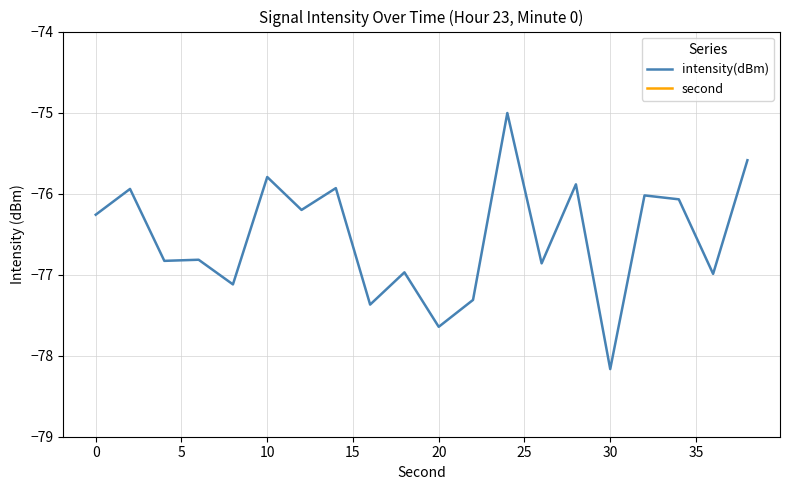

What is the sum of all second values?

380.0